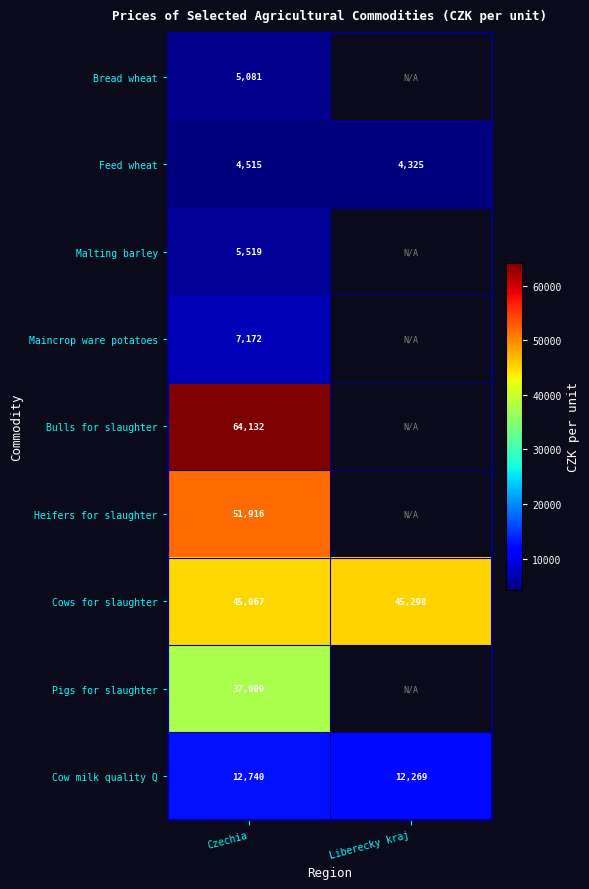

At how many categories does at least one series exceed 37958?

2